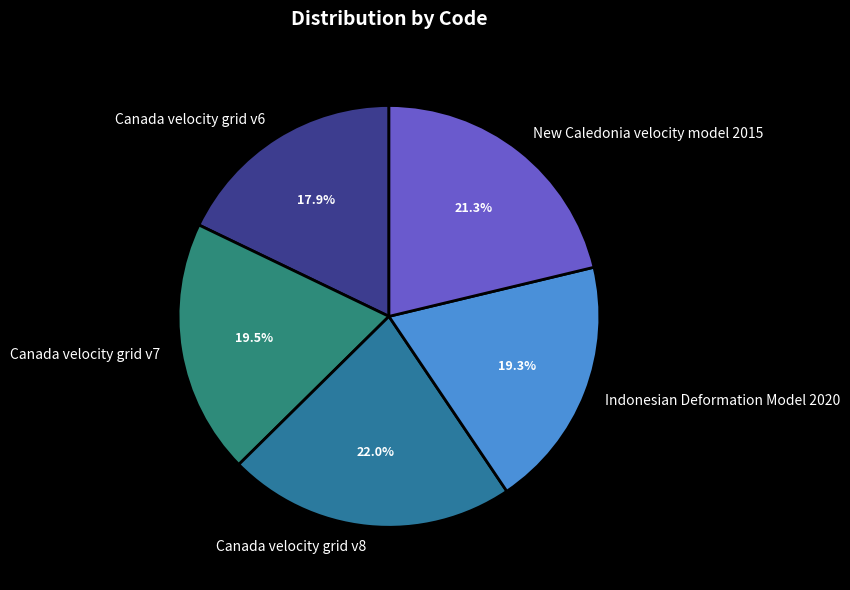

Between Canada velocity grid v7 and Canada velocity grid v6, which is larger?

Canada velocity grid v7